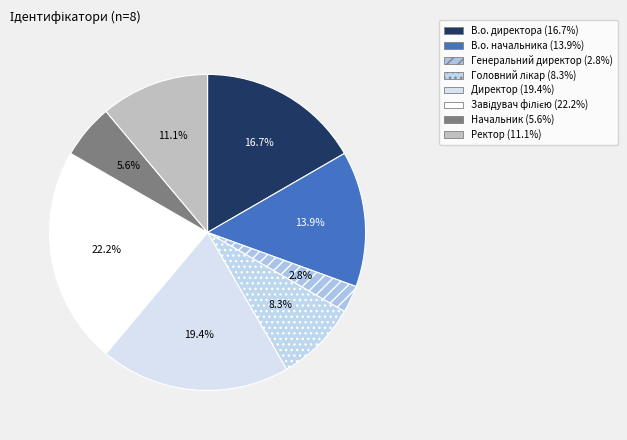

How many segments does this pie chart have?

8